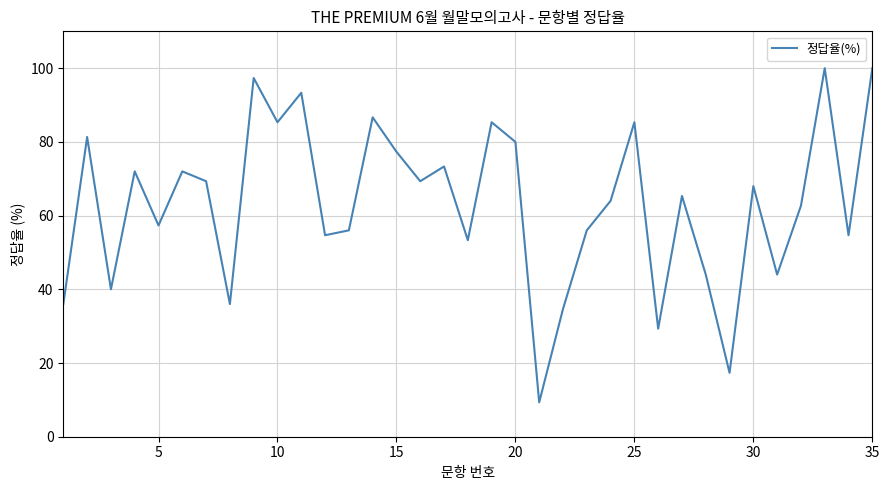

Does the chart display data point markers on the line(s)?

No